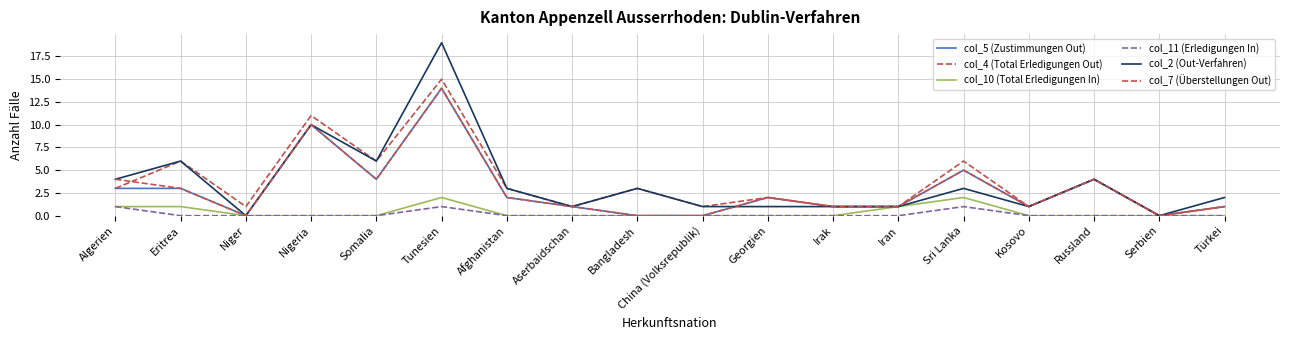

Does the chart have visible grid lines?

Yes